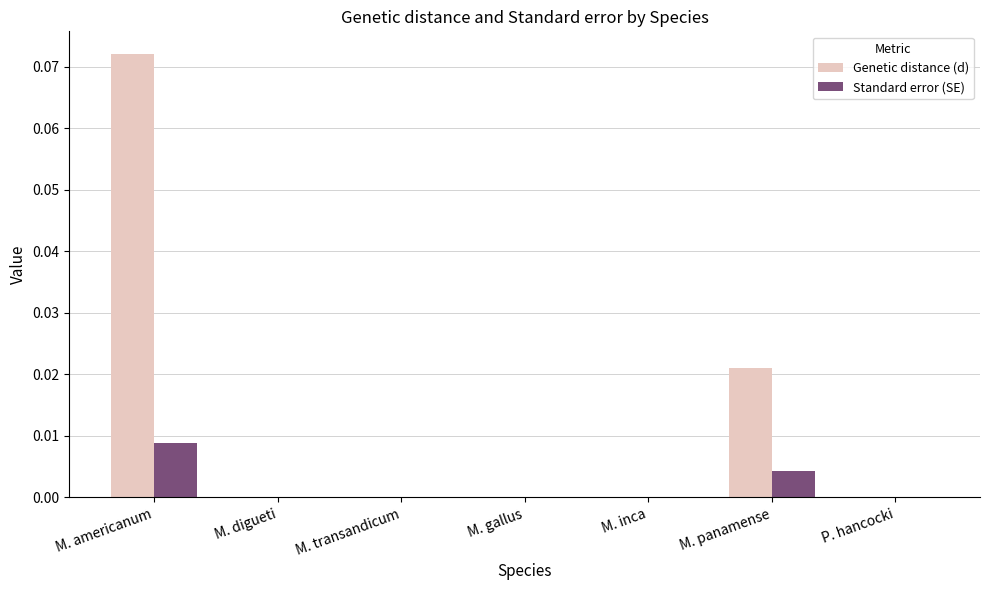

Is the value of Standard error (SE) at M. americanum greater than the value of Genetic distance (d) at M. transandicum?

Yes